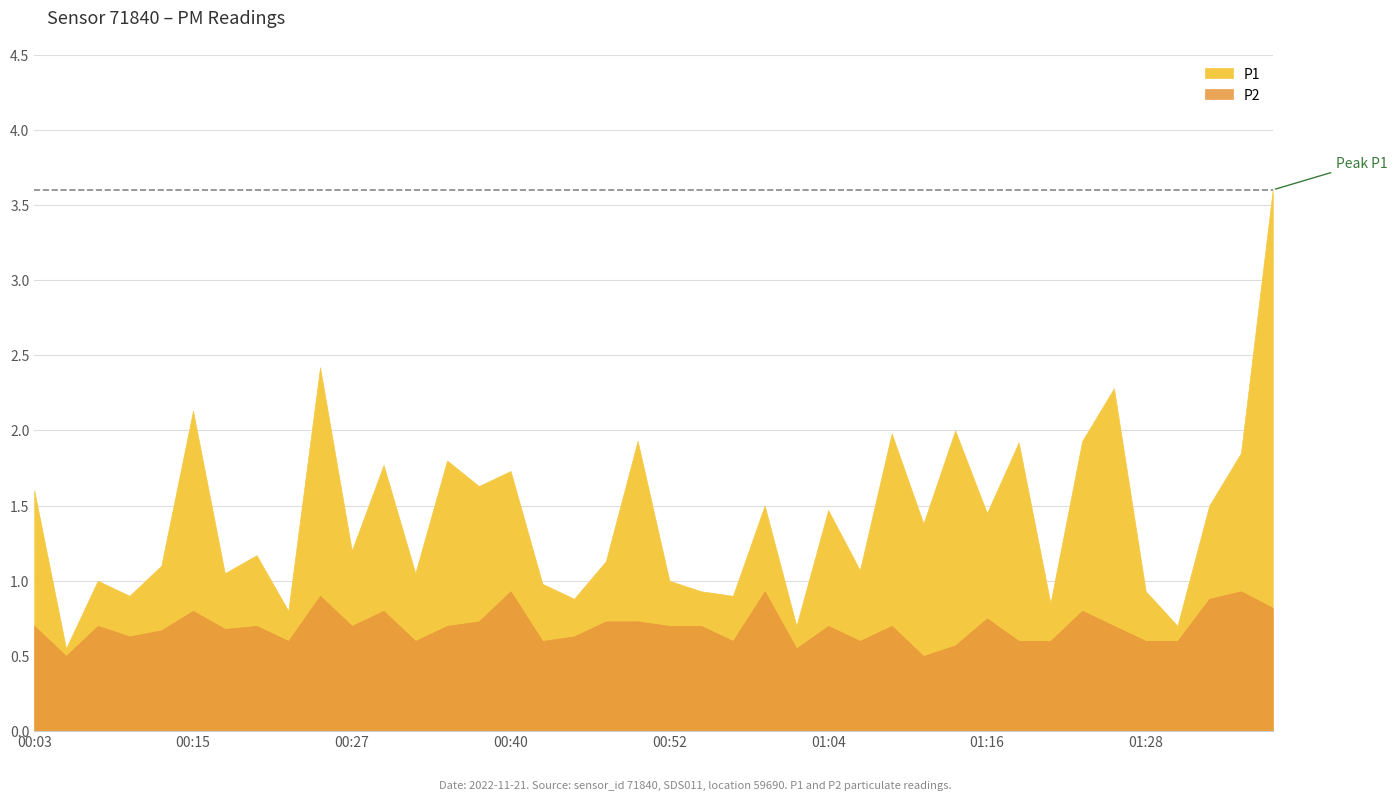

What is the difference between the second highest and minimum values in the P1 series?

1.9